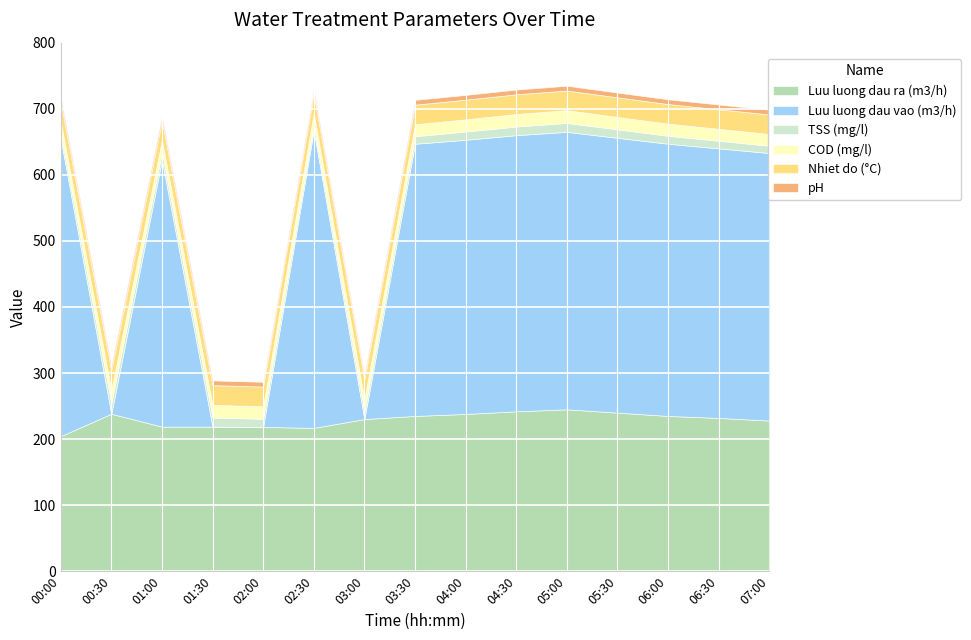

List the labels in order of Luu luong dau ra (m3/h) value, largest first.

05:00, 04:30, 05:30, 00:30, 04:00, 03:30, 06:00, 06:30, 03:00, 07:00, 01:00, 01:30, 02:00, 02:30, 00:00